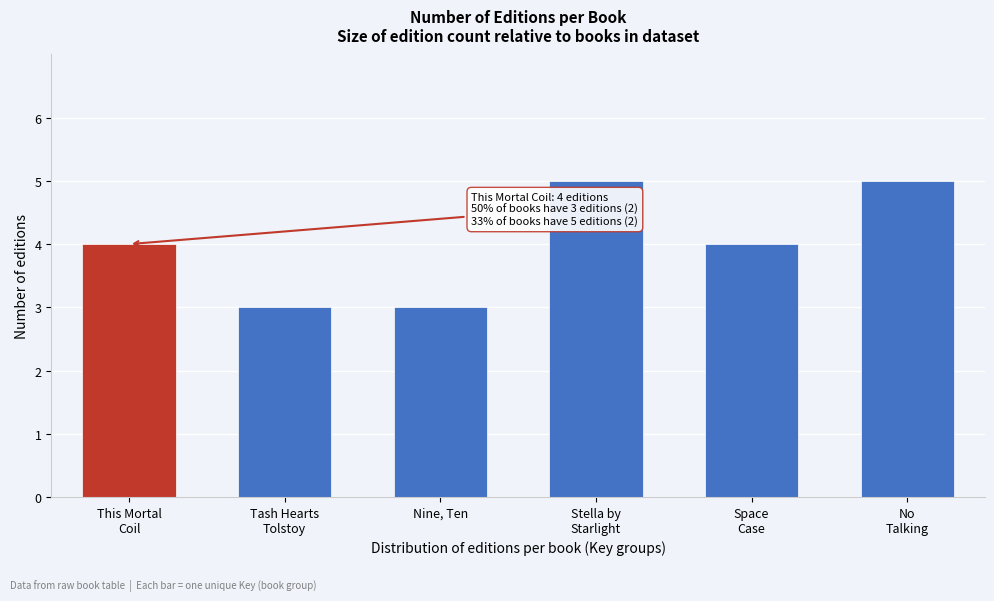

Reading right to left, transcribe all the data shown in this chart.

5	4	5	3	3	4